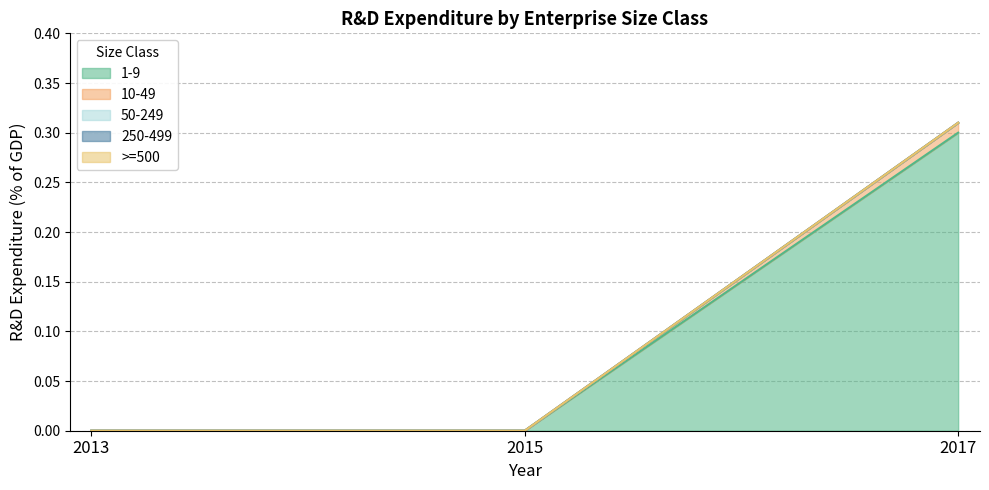

Is it true that 1-9 equals 0.0 at 2013?

True